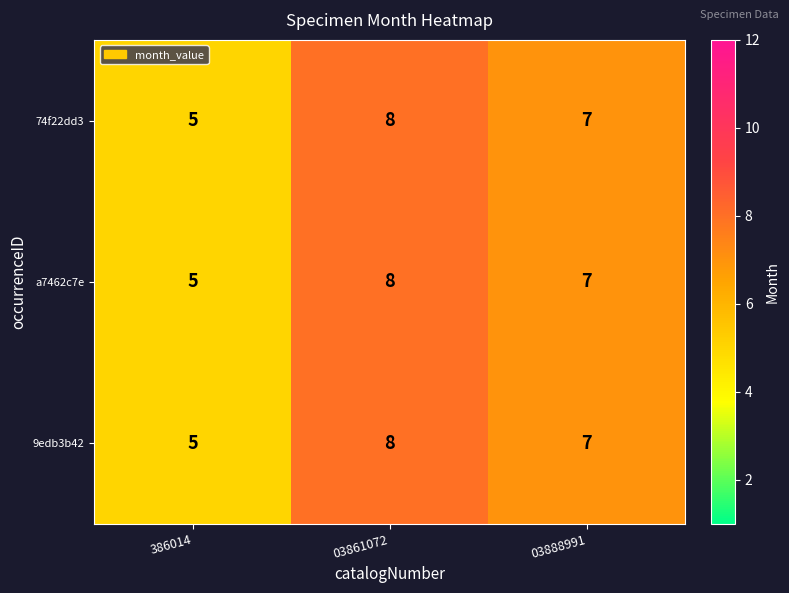

What is the difference between the maximum and minimum values in the 74f22dd3 series?

3